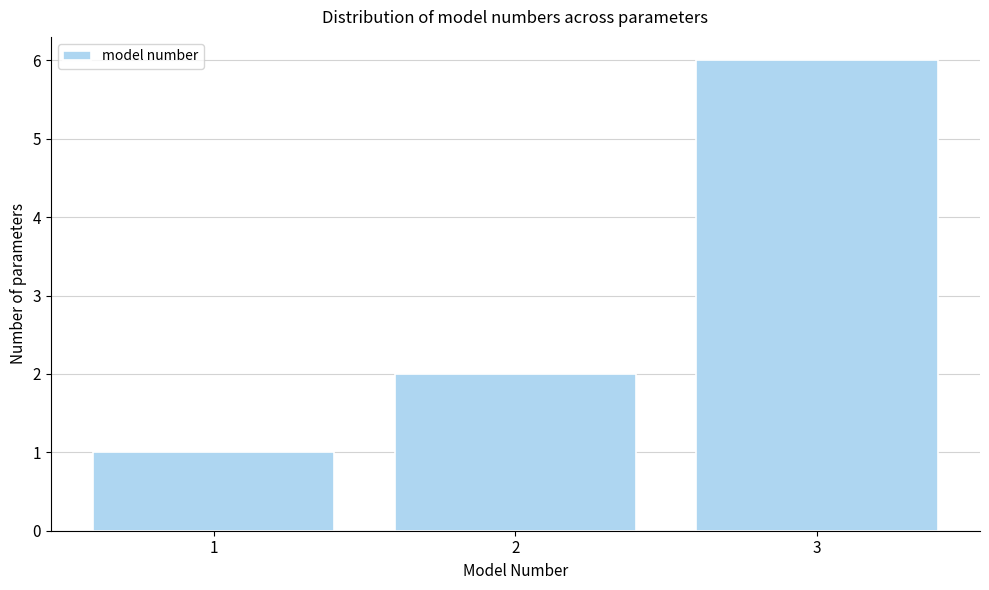

Over which range of the x-axis is the bar tallest?

2.5 to 3.5